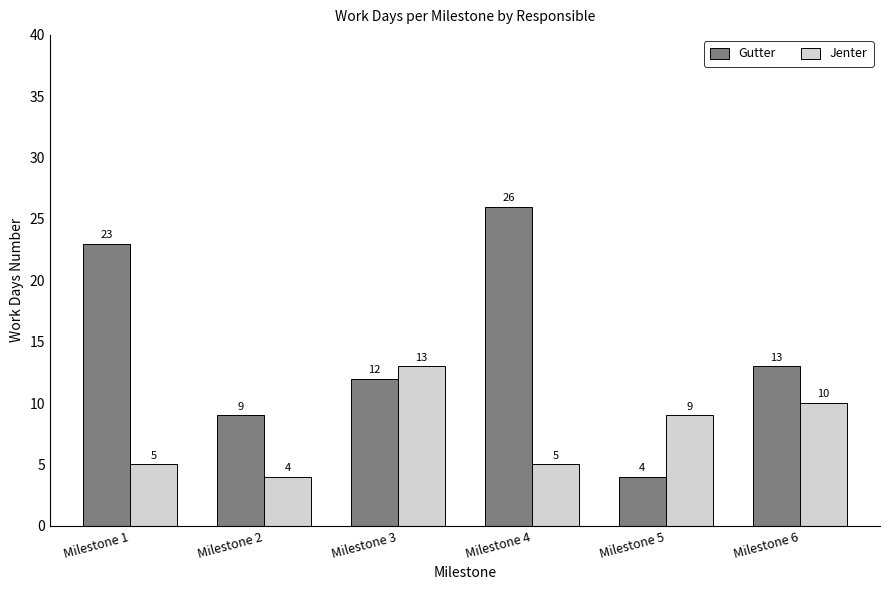

What is the difference between the Gutter values at Milestone 5 and Milestone 4?

22